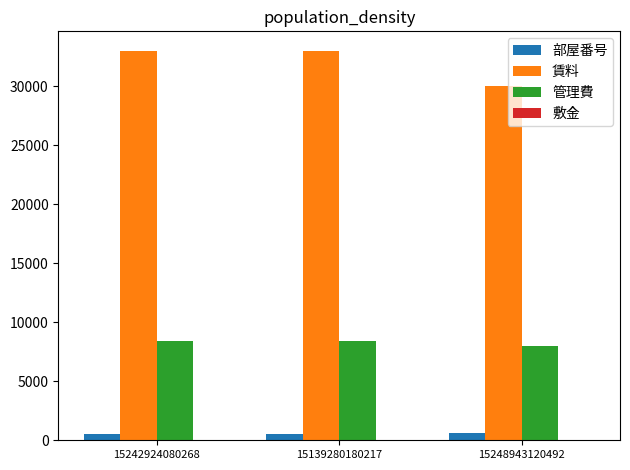

What is the total value across all series at 15248943120492?

38607